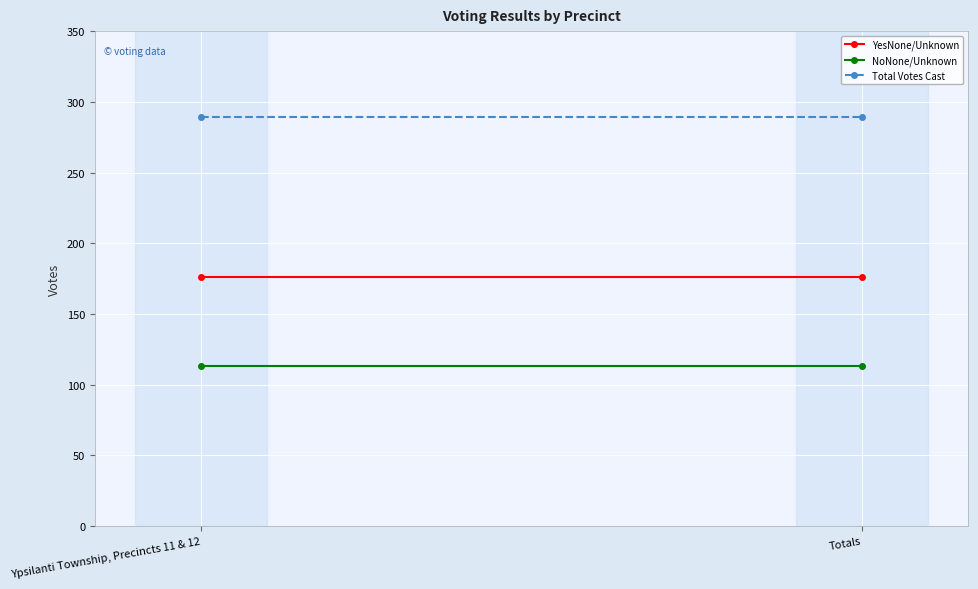

What is the approximate value of NoNone/Unknown at Ypsilanti Township, Precincts 11 & 12?

113